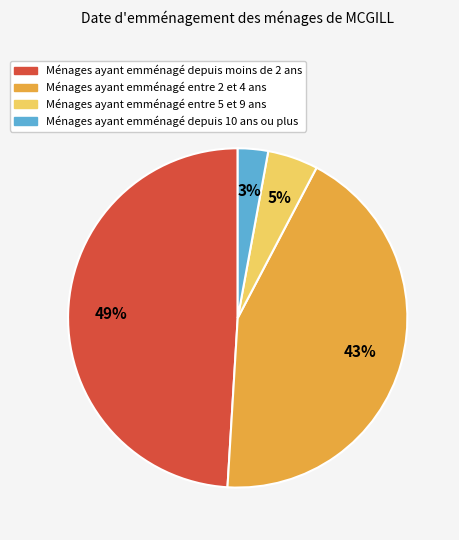

Is it true that Ménages ayant emménagé depuis moins de 2 ans is 49% of the pie?

True